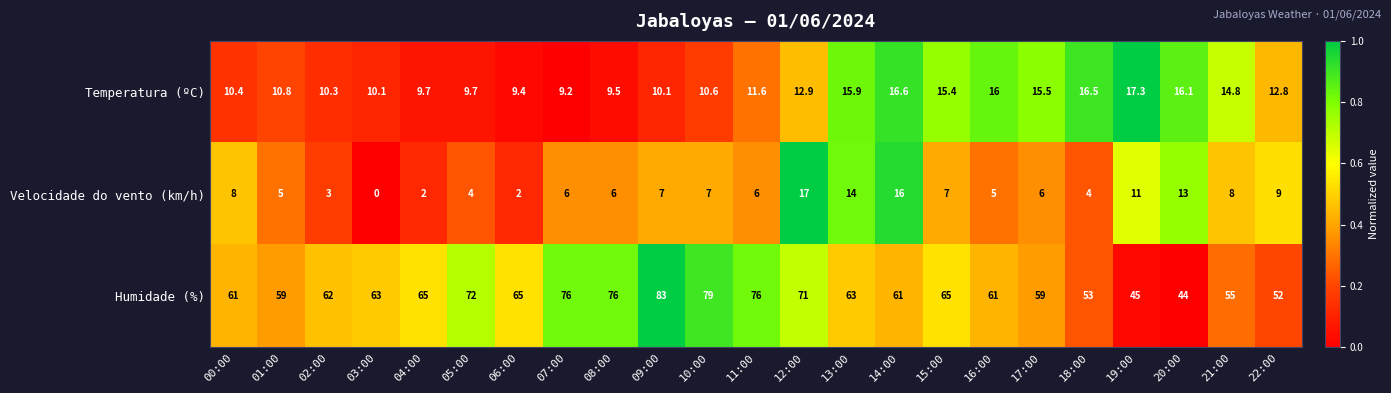

Rank the series at 04:00 from lowest to highest value.

Velocidade do vento (km/h), Temperatura (ºC), Humidade (%)